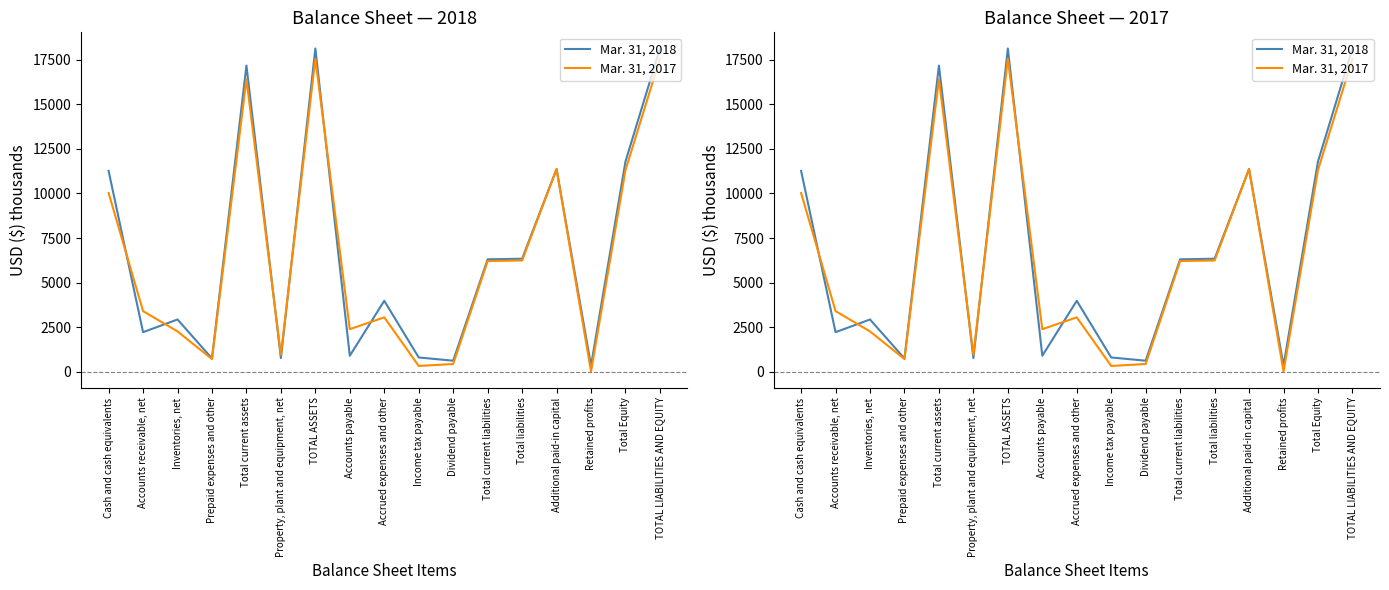

What is the minimum value shown in the chart?

13